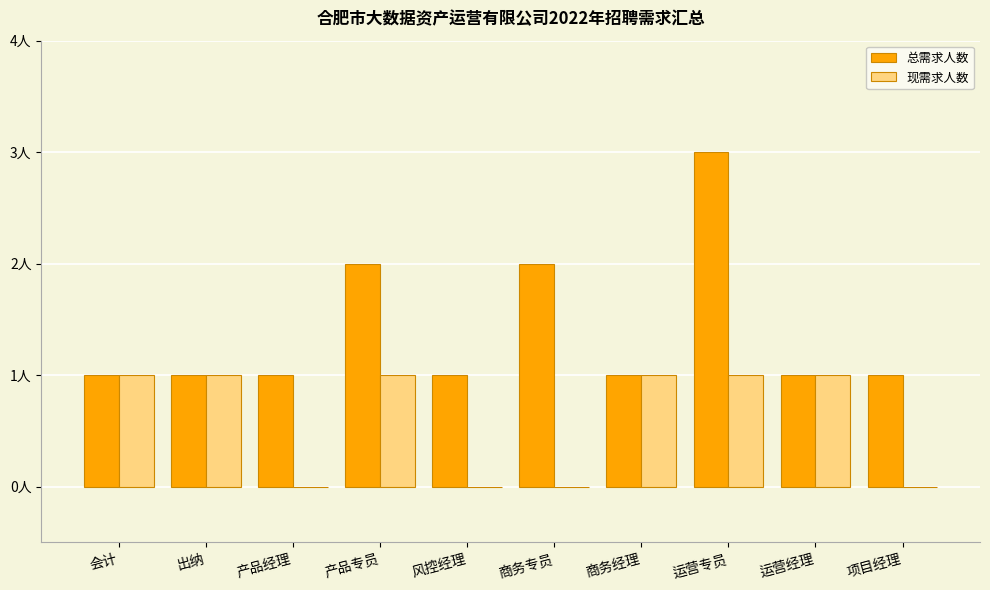

What are all the series names shown in the legend?

总需求人数, 现需求人数